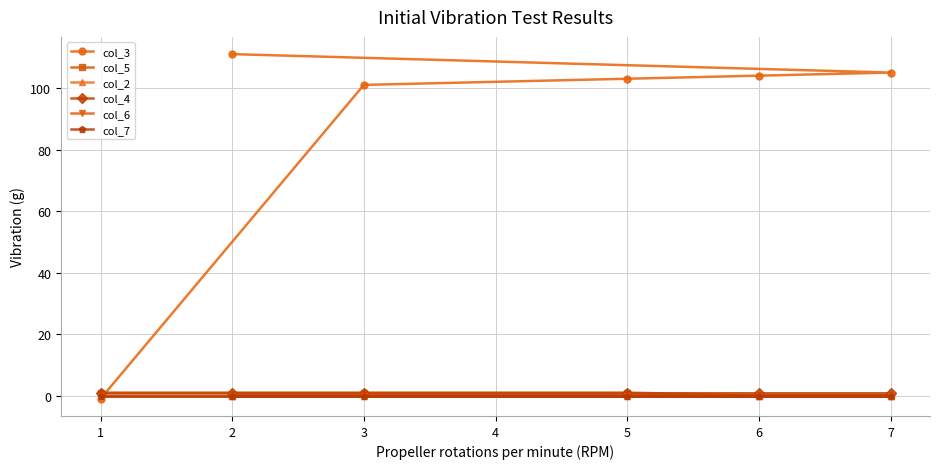

True or false: col_5 and col_3 cross at least once.

True